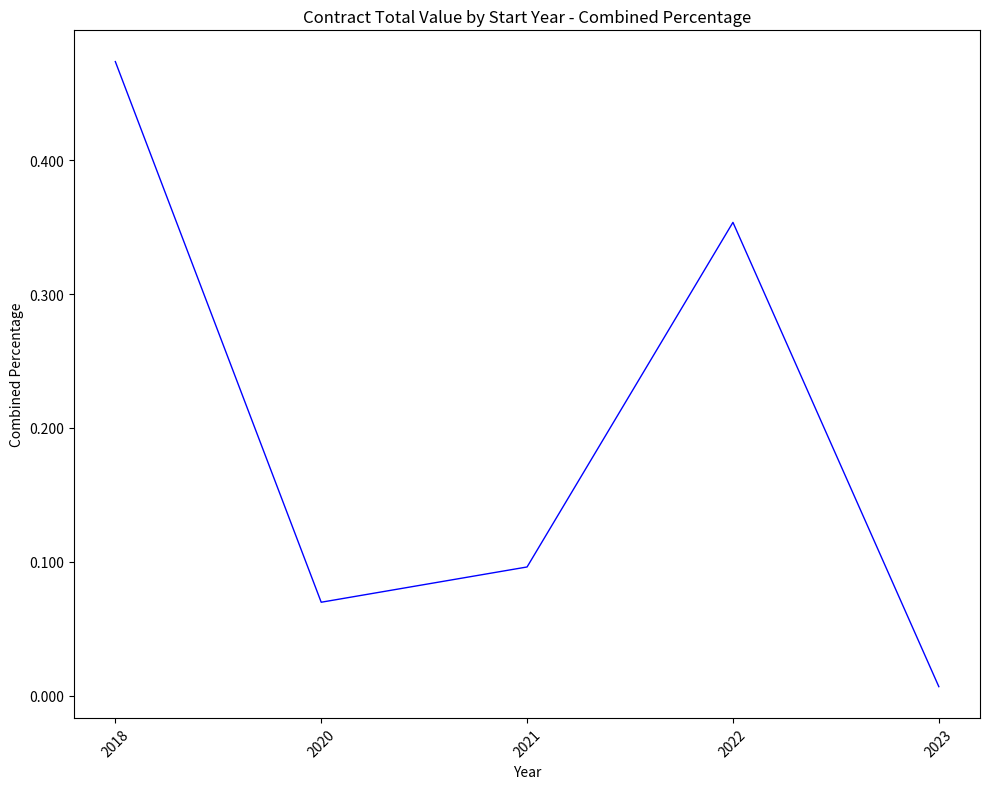

At which label is the value closest to 0?

2023